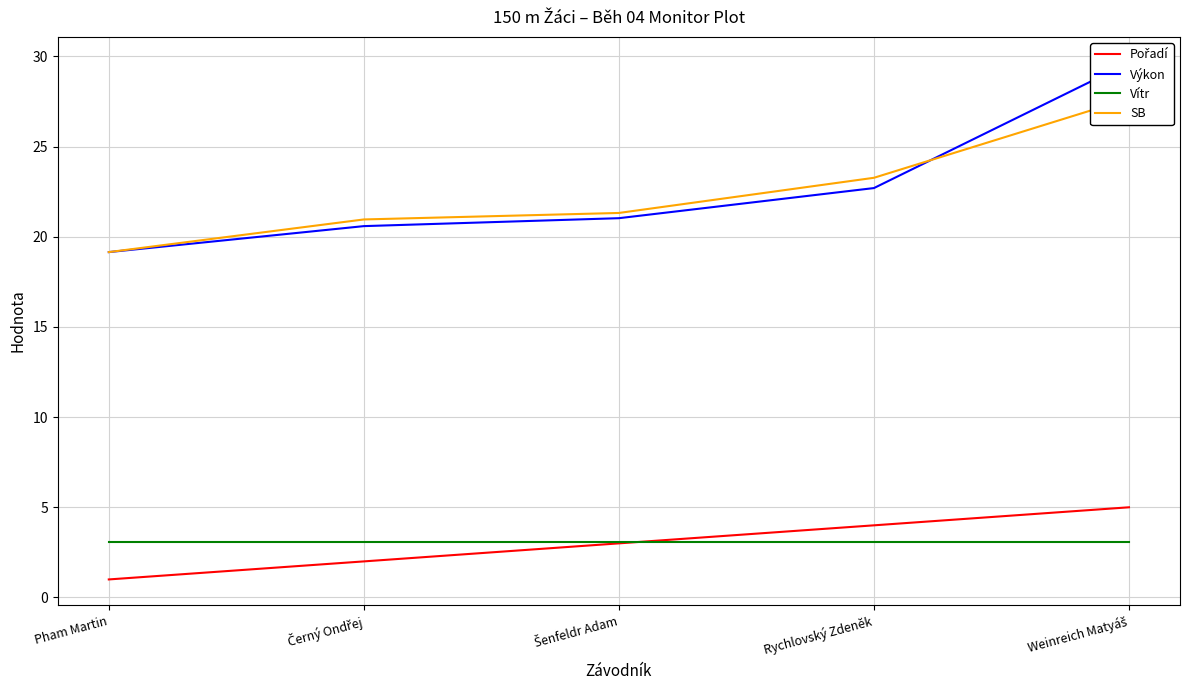

Between which two adjacent categories do Vítr and Pořadí first intersect?

Šenfeldr Adam and Rychlovský Zdeněk